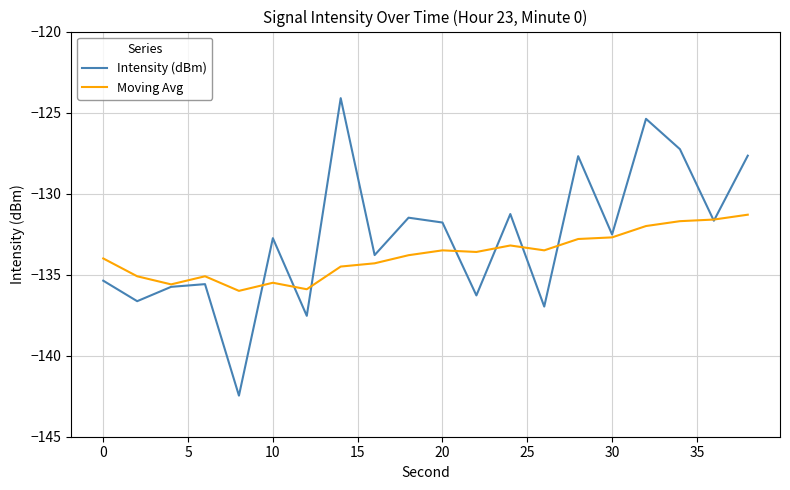

Rank the series by their maximum value, from highest to lowest.

Intensity (dBm), Moving Avg